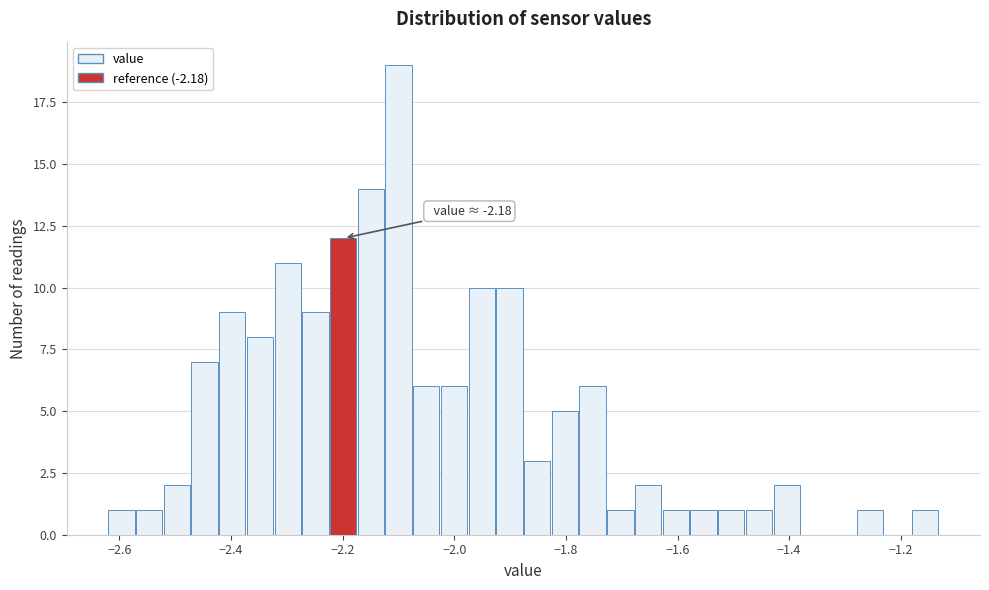

Around what value on the x-axis is the tallest bar? Give the approximate position of its centre, as read against the axis.

-2.10